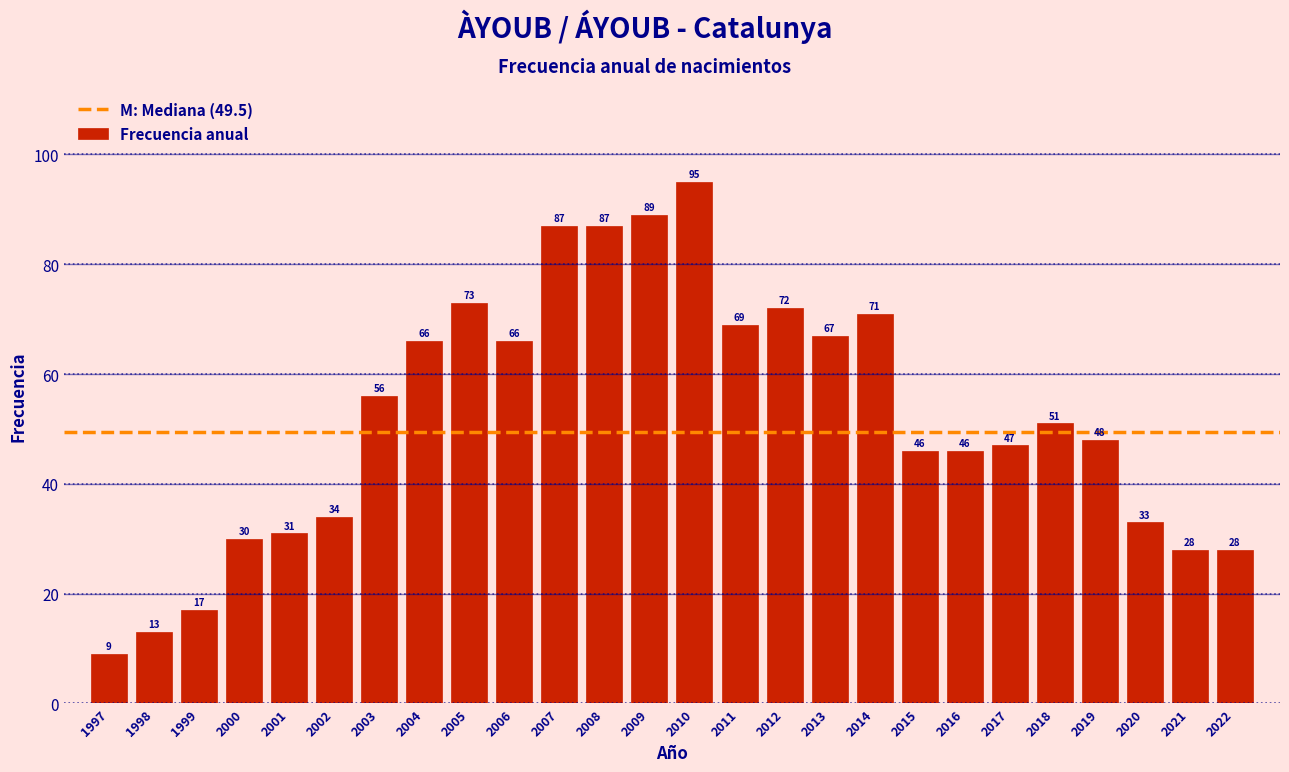

Reading left to right, list all the values displayed in this chart.

9	13	17	30	31	34	56	66	73	66	87	87	89	95	69	72	67	71	46	46	47	51	48	33	28	28